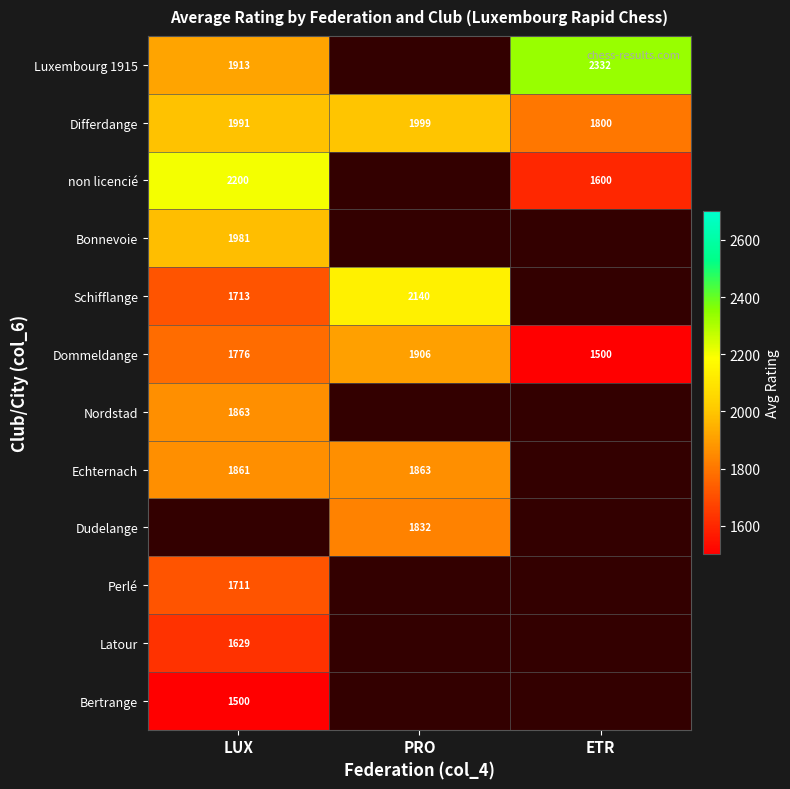

Is the value of Dudelange at PRO greater than the value of Differdange at LUX?

No